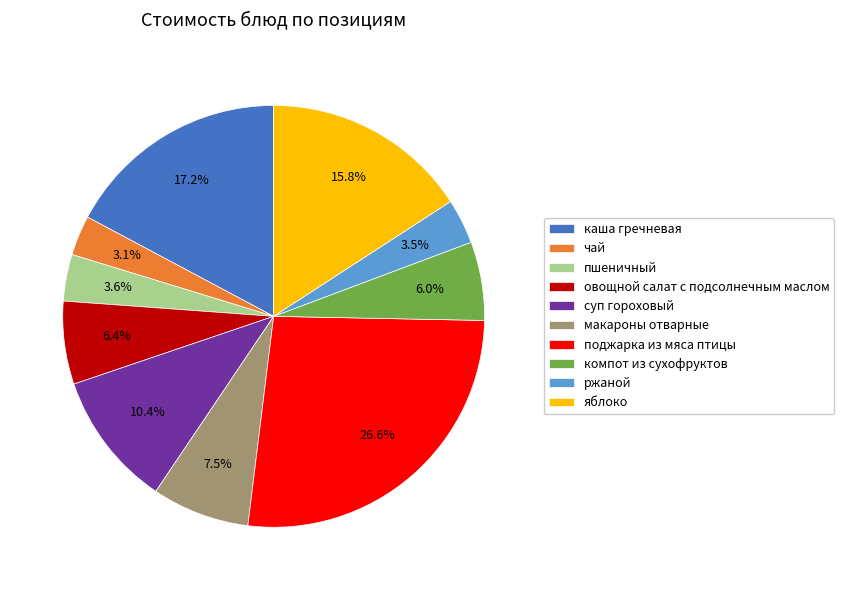

Which category has the biggest portion of the pie?

поджарка из мяса птицы